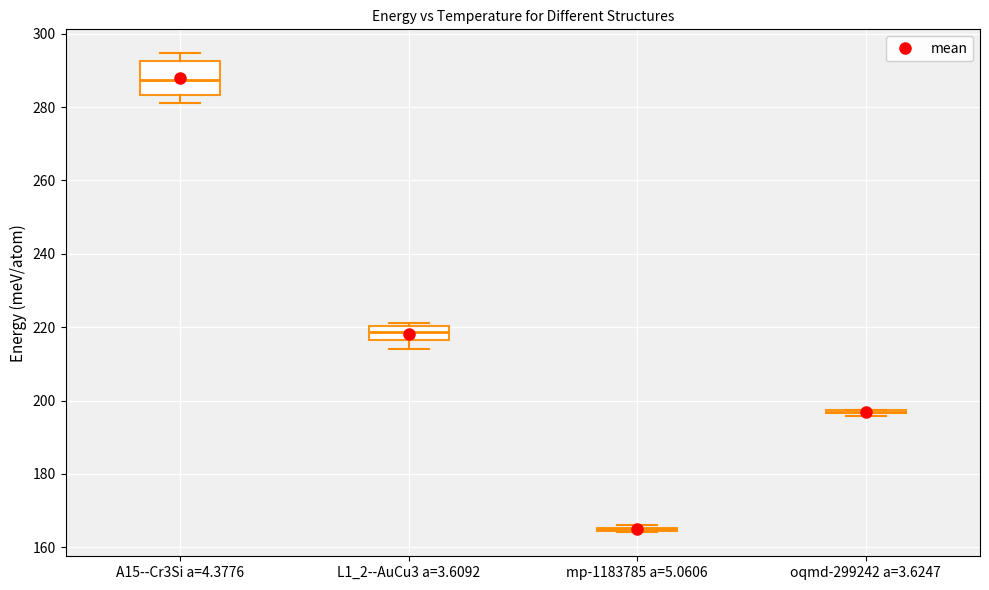

Where does the lower whisker of the box for A15--Cr3Si a=4.3776 end on the y-axis? The values are not printed on the chart, so give them approximately, as read against the axis.

282